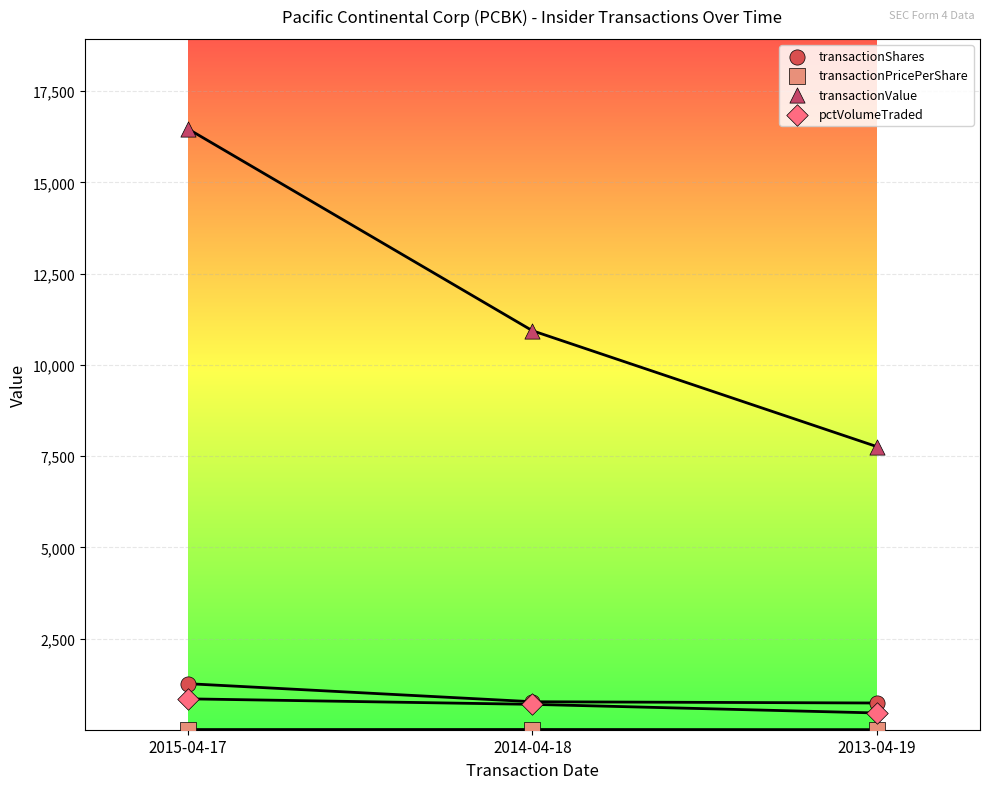

Which series reaches the maximum Y coordinate?

transactionValue